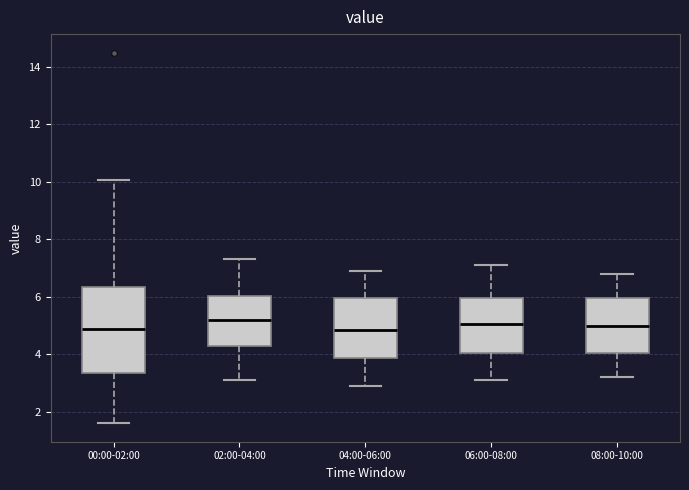

Reading left to right, read every box against the y-axis: the position of its median line, the range the box covers, and the ends of its whiskers. The values are not printed on the chart, so give them approximately, as read against the axis.

00:00-02:00: median 4.8, box 3.4 to 6.4, whiskers 1.6 to 10.0
02:00-04:00: median 5.2, box 4.2 to 6.0, whiskers 3.2 to 7.4
04:00-06:00: median 4.8, box 3.8 to 6.0, whiskers 3.0 to 7.0
06:00-08:00: median 5.0, box 4.0 to 6.0, whiskers 3.2 to 7.2
08:00-10:00: median 5.0, box 4.0 to 6.0, whiskers 3.2 to 6.8